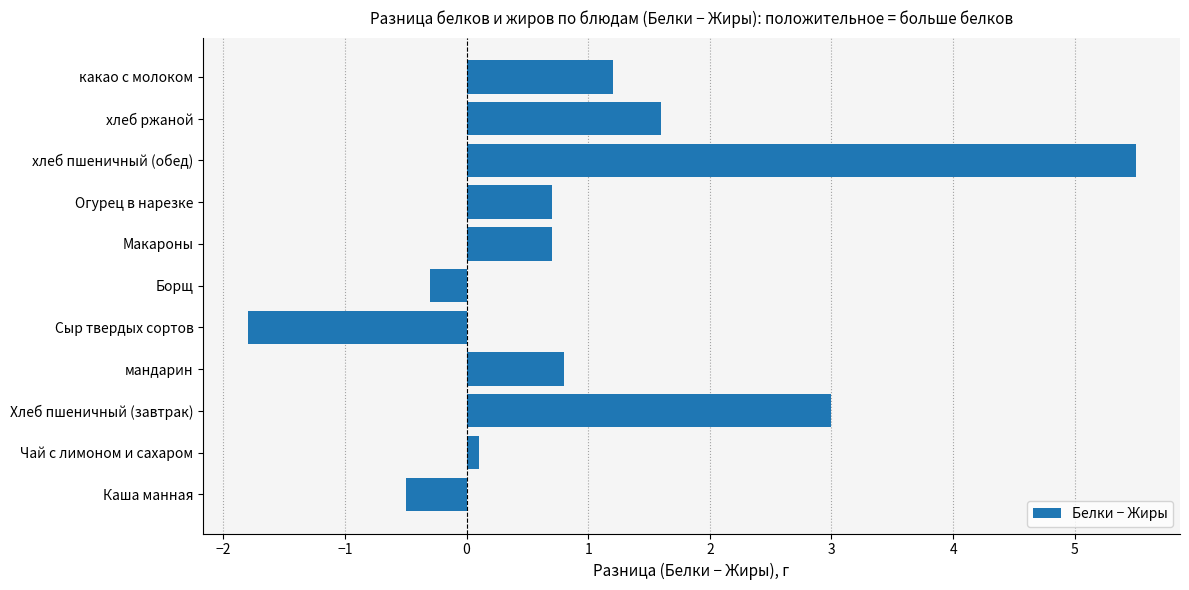

What is the difference between the second highest and second lowest values?

3.5